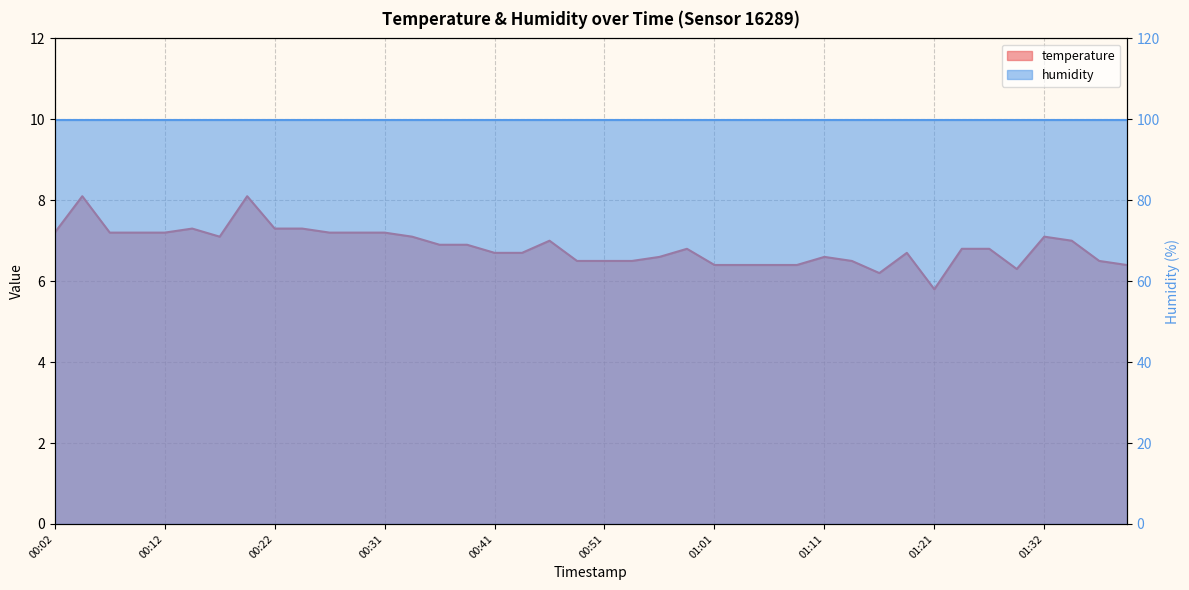

List the labels in order of value, smallest first.

01:21, 01:16, 01:29, 01:01, 01:03, 01:06, 01:09, 01:40, 00:49, 00:51, 00:54, 01:14, 01:37, 00:56, 01:11, 00:41, 00:44, 01:19, 00:58, 01:24, 01:27, 00:36, 00:39, 00:46, 01:35, 00:17, 00:34, 01:32, 00:02, 00:07, 00:09, 00:12, 00:26, 00:29, 00:31, 00:14, 00:22, 00:24, 00:04, 00:19